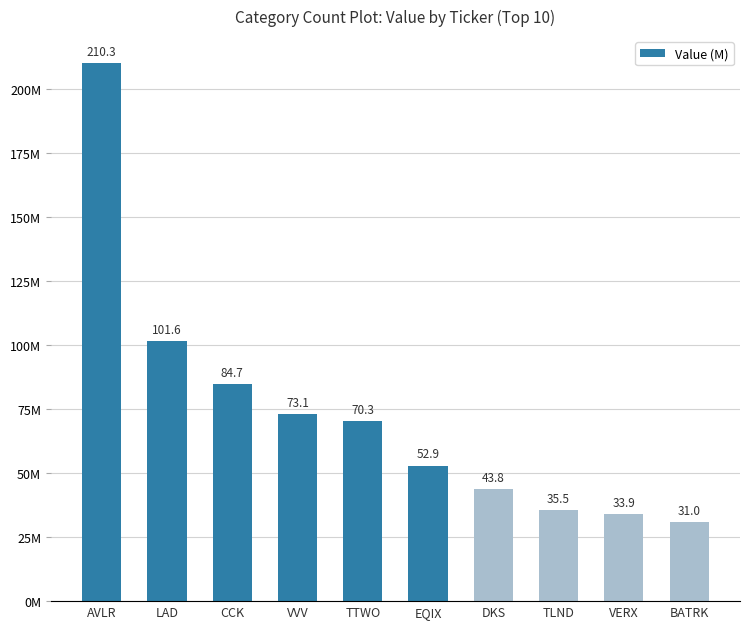

Which category has the highest value across all series?

AVLR